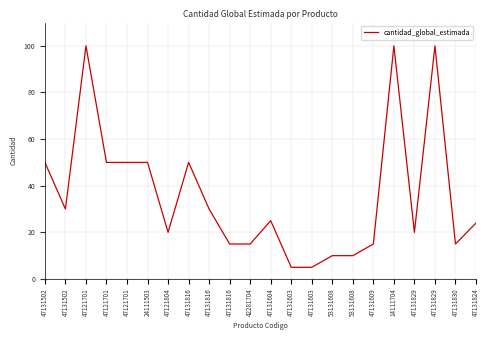

What is the difference between the maximum and second lowest values?

95